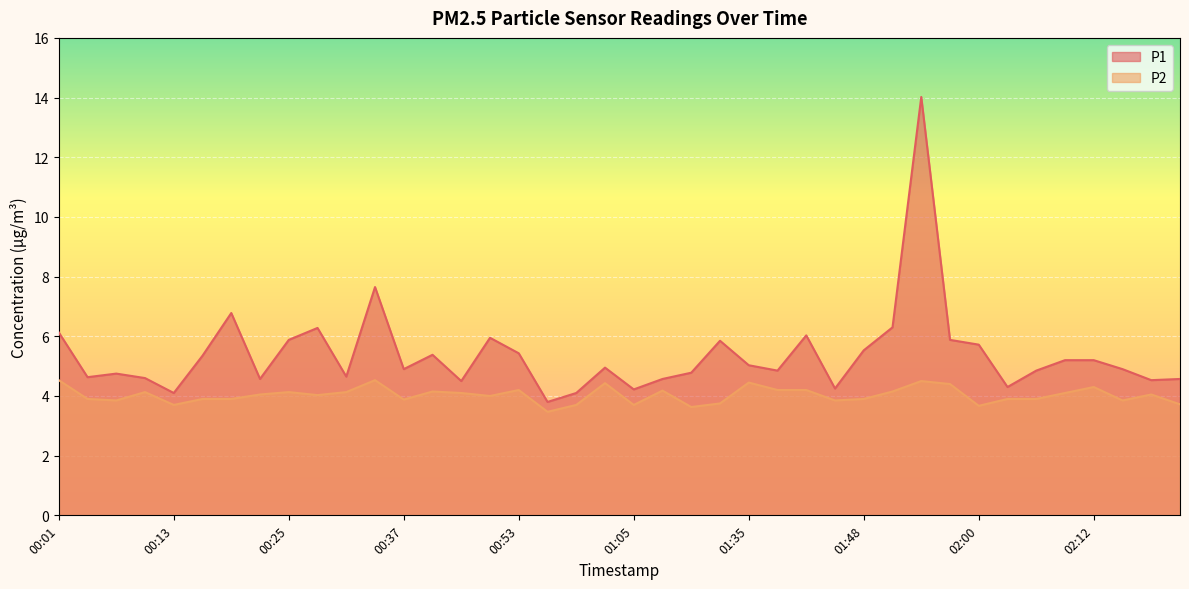

Reading right to left, extract all data points from this chart.

P1: 02:21=4.6	02:18=4.5	02:15=4.9	02:12=5.2	02:09=5.2	02:06=4.8	02:03=4.3	02:00=5.7	01:57=5.9	01:54=14.0	01:51=6.3	01:48=5.5	01:44=4.2	01:41=6.0	01:38=4.8	01:35=5.0	01:29=5.8	01:26=4.8	01:22=4.6	01:05=4.2	01:02=5.0	00:59=4.1	00:56=3.8	00:53=5.4	00:50=6.0	00:44=4.5	00:41=5.4	00:37=4.9	00:34=7.7	00:31=4.7	00:28=6.3	00:25=5.9	00:22=4.6	00:19=6.8	00:16=5.3	00:13=4.1	00:10=4.6	00:07=4.8	00:04=4.6	00:01=6.1
P2: 02:21=3.7	02:18=4.0	02:15=3.9	02:12=4.3	02:09=4.1	02:06=3.9	02:03=3.9	02:00=3.7	01:57=4.4	01:54=4.5	01:51=4.2	01:48=3.9	01:44=3.9	01:41=4.2	01:38=4.2	01:35=4.5	01:29=3.8	01:26=3.6	01:22=4.2	01:05=3.7	01:02=4.4	00:59=3.7	00:56=3.5	00:53=4.2	00:50=4.0	00:44=4.1	00:41=4.2	00:37=3.9	00:34=4.5	00:31=4.1	00:28=4.0	00:25=4.1	00:22=4.0	00:19=3.9	00:16=3.9	00:13=3.7	00:10=4.1	00:07=3.9	00:04=3.9	00:01=4.5